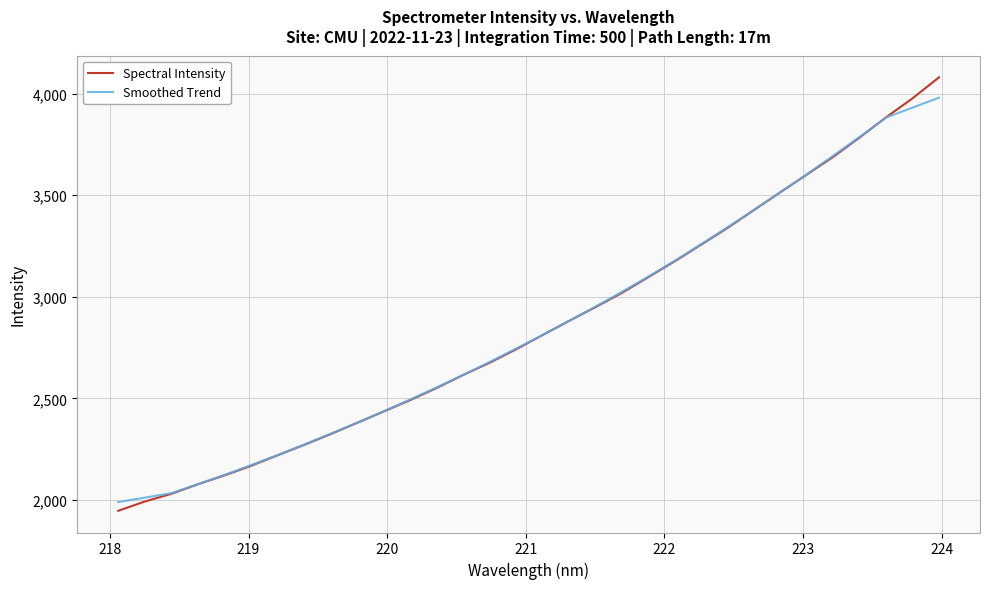

Which series has the largest range (max minus min)?

Spectral Intensity